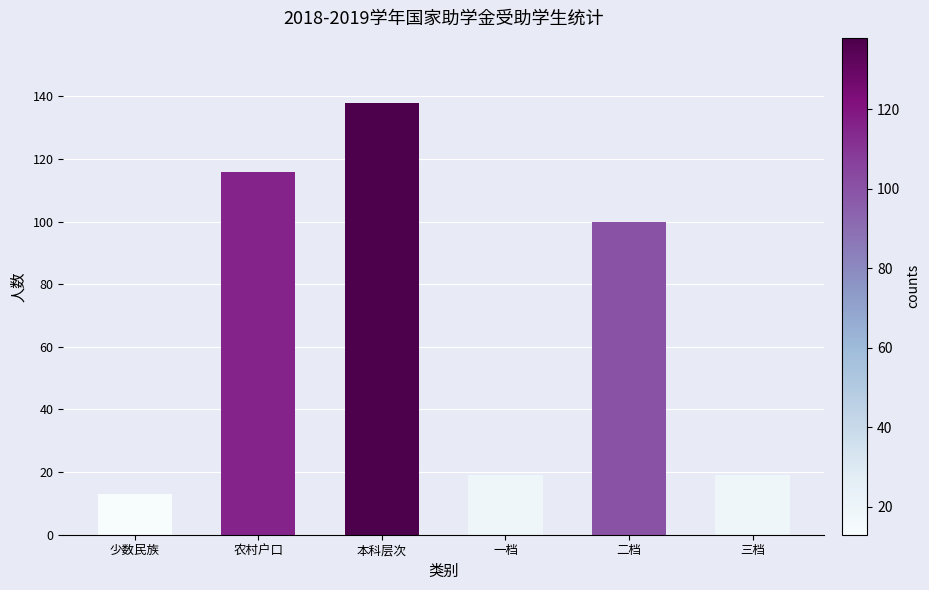

What is the greatest value displayed?

138